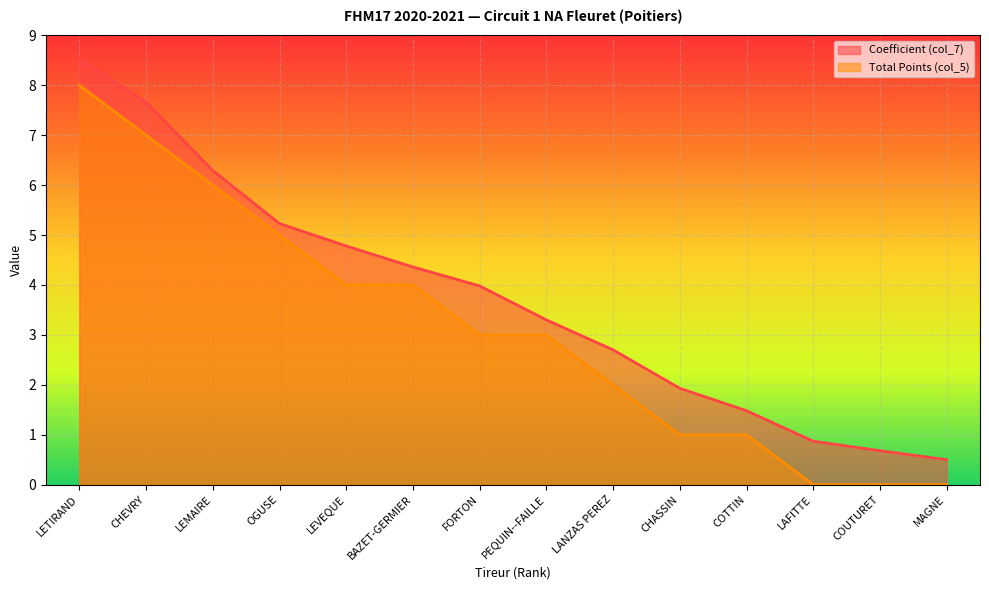

Is the value of Coefficient (col_7) at OGUSE greater than the value of Total Points (col_5) at MAGNE?

Yes